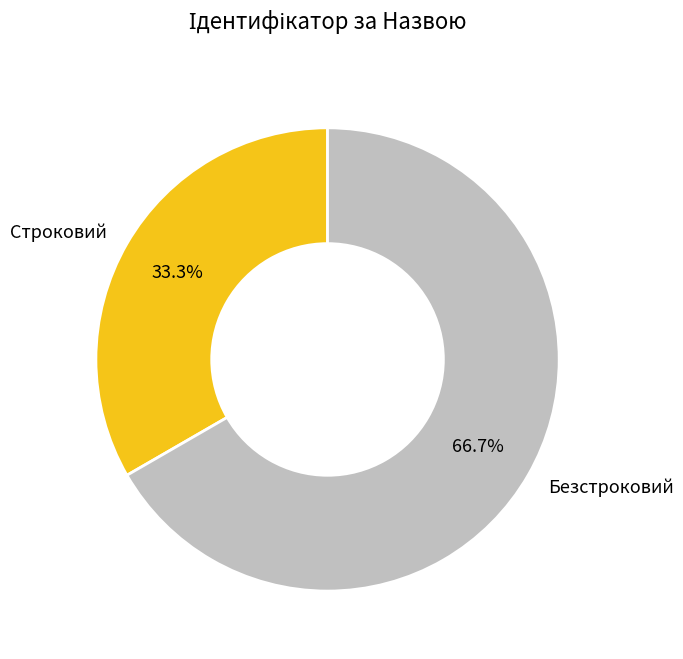

The Безстроковий slice represents 67% of the pie. True or false?

True